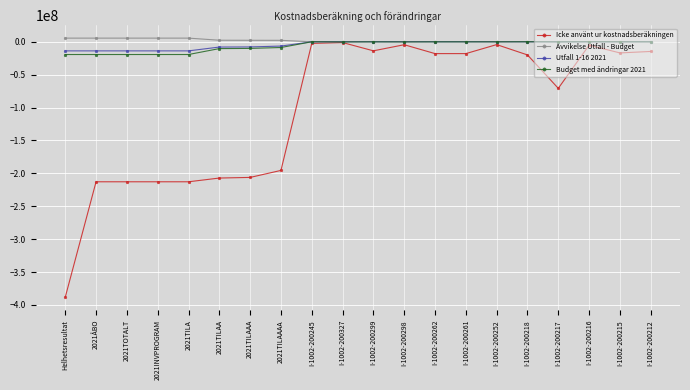

True or false: Icke använt ur kostnadsberäkningen has more than 1 interior local peaks.

True